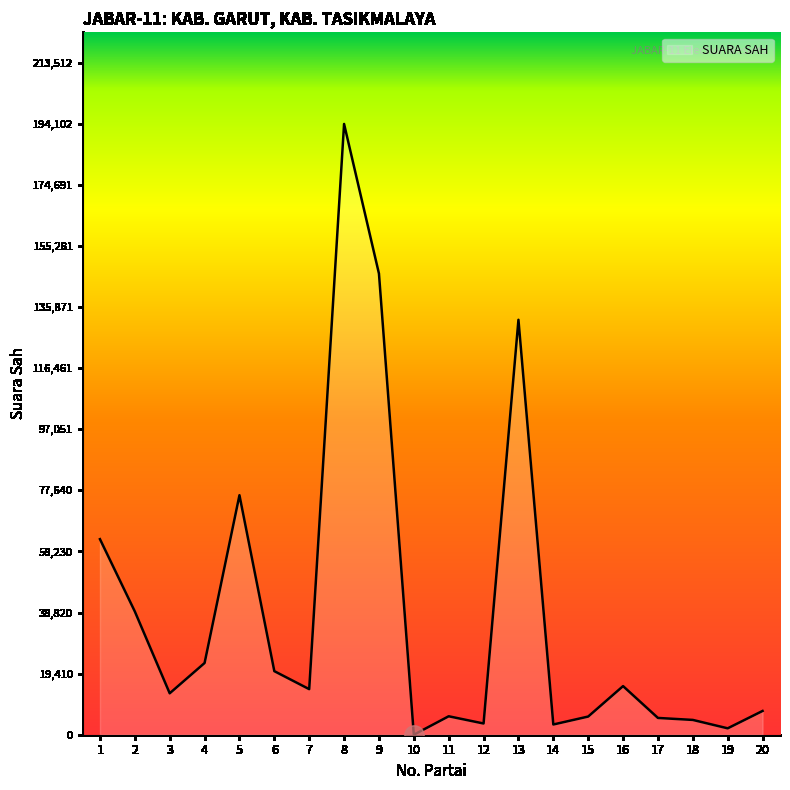

What is the difference between the second highest and second lowest values?

144511